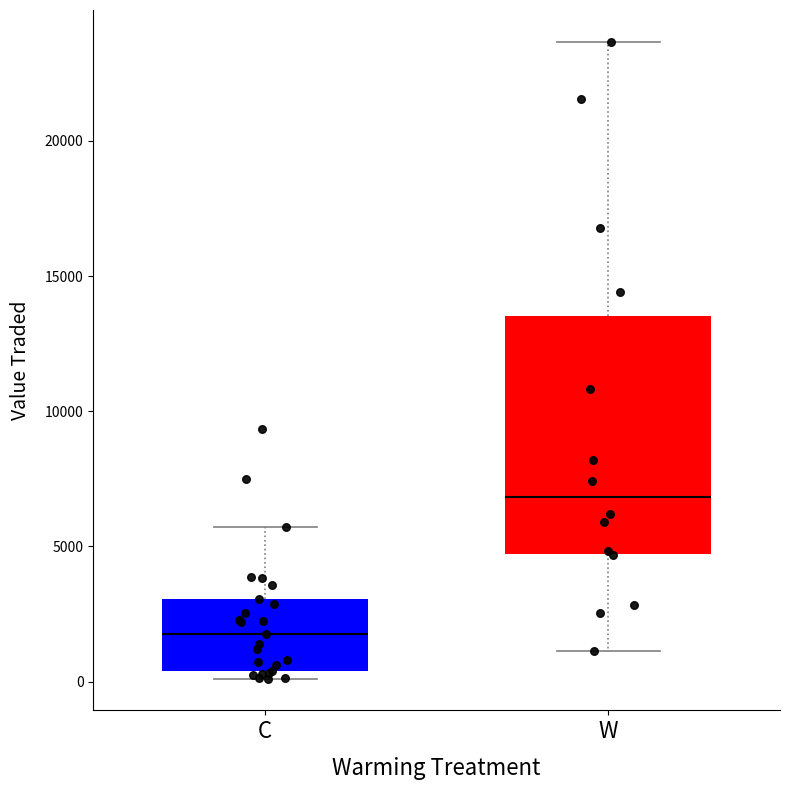

Reading left to right, transcribe this box plot: for each box, give where its median line is, the range the box spans, and where its two whiskers end, as read against the y-axis. The values are not printed on the chart, so give them approximately, as read against the axis.

C: median 2000, box 500 to 3000, whiskers 0 to 5500
W: median 7000, box 4500 to 13500, whiskers 1000 to 23500